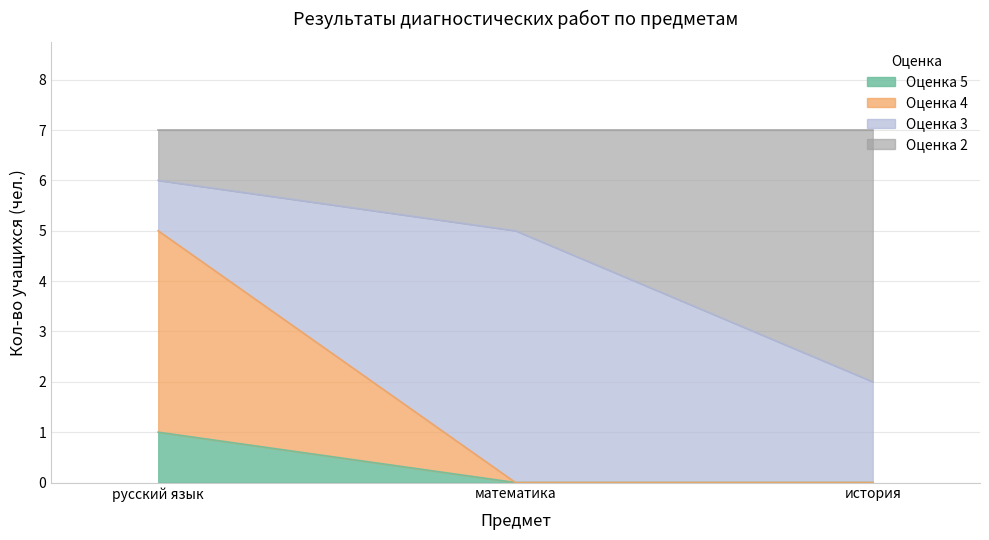

What is the label of the 1st point from the left?

русский язык